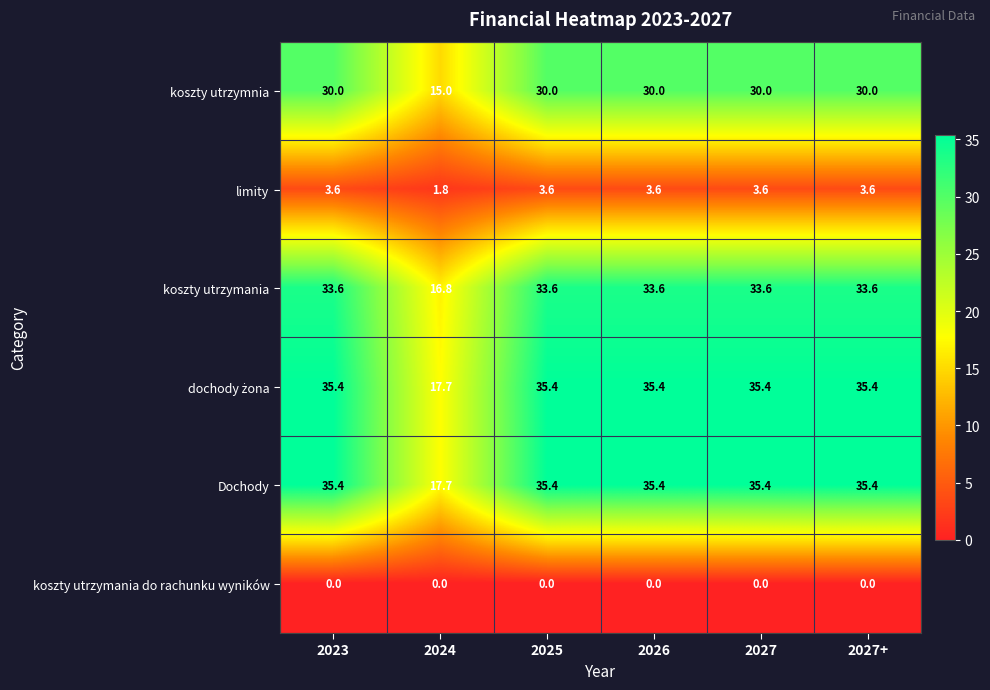

What is the difference between the highest and lowest values at 2026?

35.4